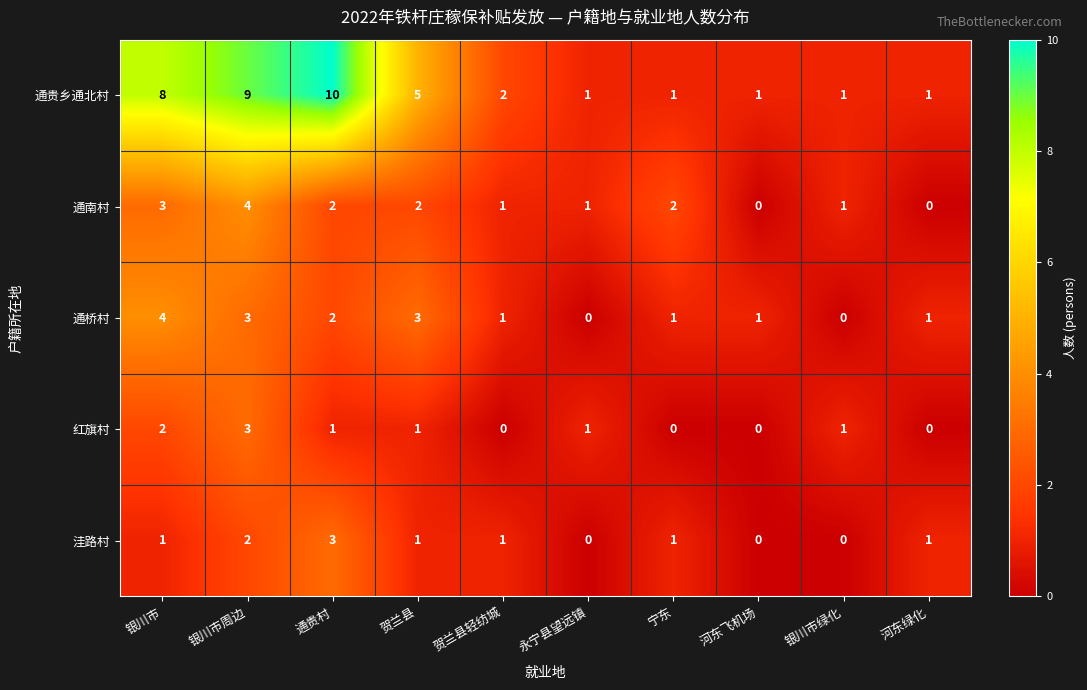

How many 通贵乡通北村 values are between 1 and 8?

8